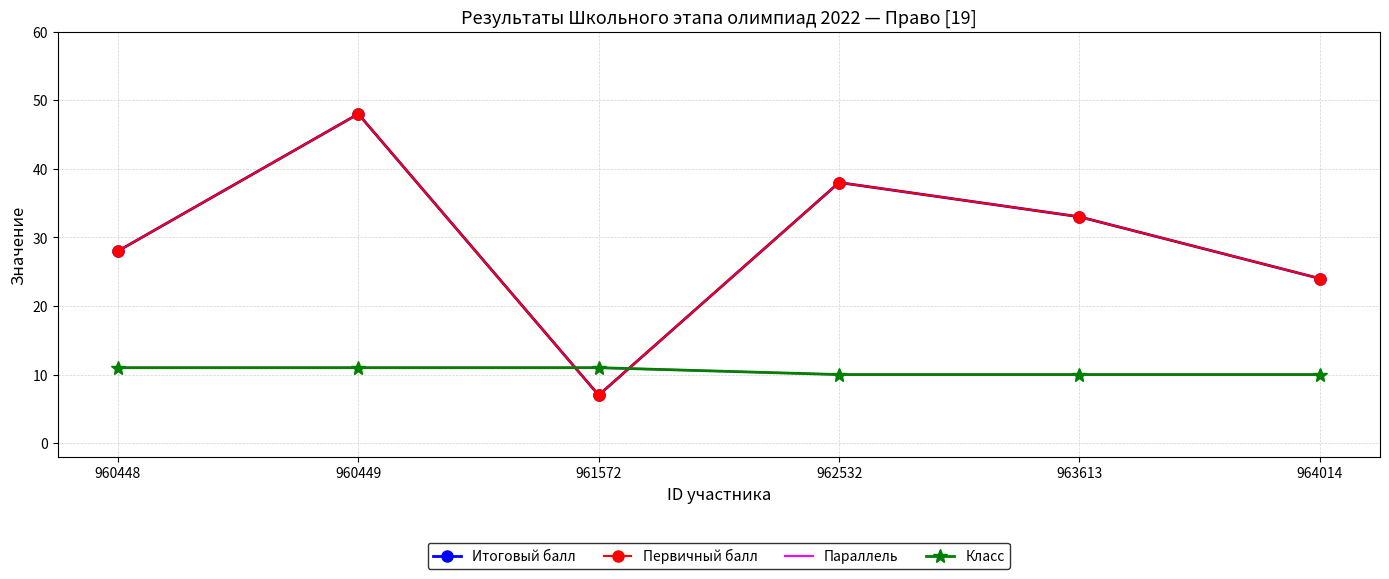

What is the average value of the Параллель series?

10